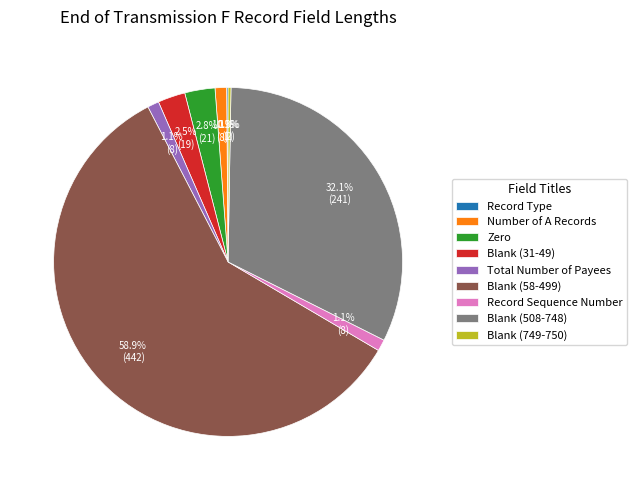

The Blank (508-748) slice represents 22% of the pie. True or false?

False